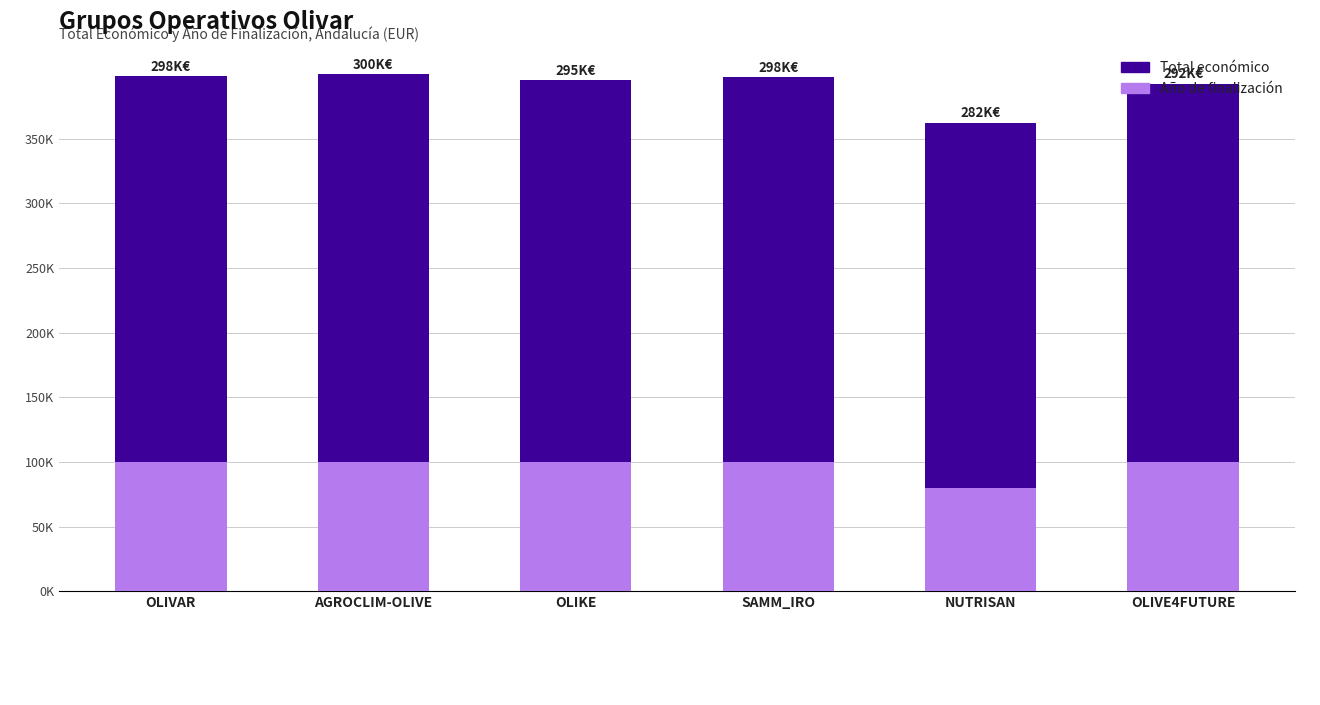

Are the bars grouped side by side (vs. stacked)?

No